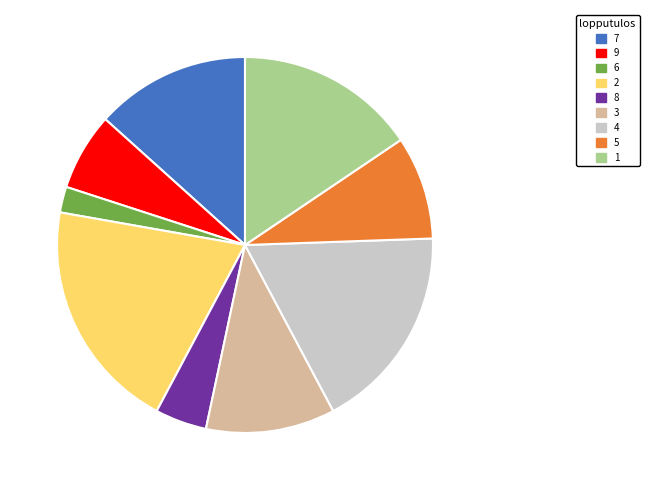

Is there a majority slice in this chart?

No